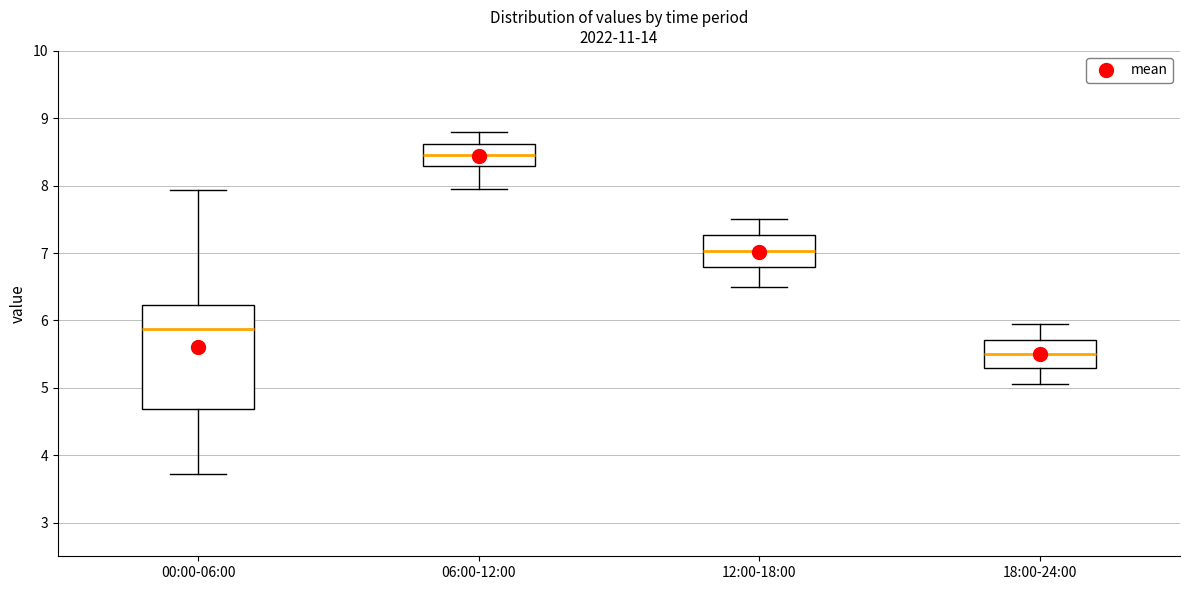

Reading left to right, read every box against the y-axis: the position of its median line, the range the box covers, and the ends of its whiskers. The values are not printed on the chart, so give them approximately, as read against the axis.

00:00-06:00: median 5.9, box 4.7 to 6.2, whiskers 3.7 to 7.9
06:00-12:00: median 8.5, box 8.3 to 8.6, whiskers 8.0 to 8.8
12:00-18:00: median 7.0, box 6.8 to 7.3, whiskers 6.5 to 7.5
18:00-24:00: median 5.5, box 5.3 to 5.7, whiskers 5.1 to 6.0